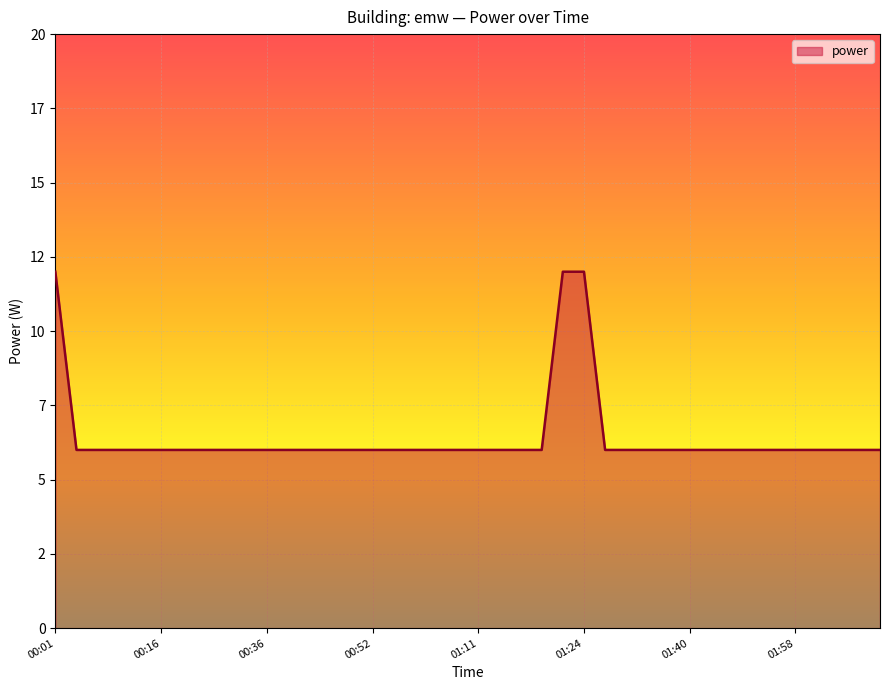

Does the chart display data point markers on the line(s)?

No